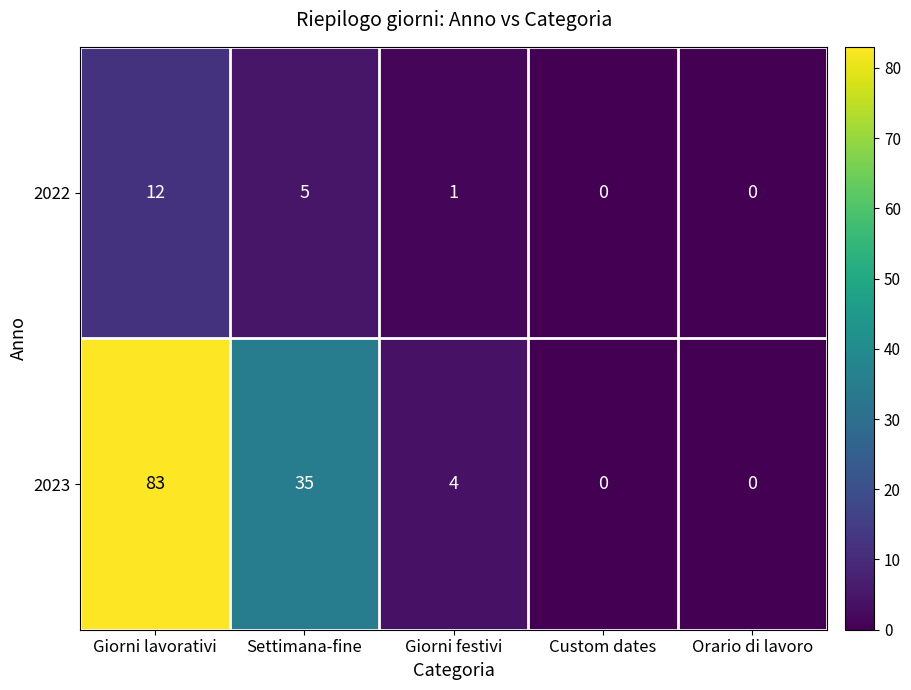

Which series changed the most between Settimana-fine and Giorni festivi?

2023